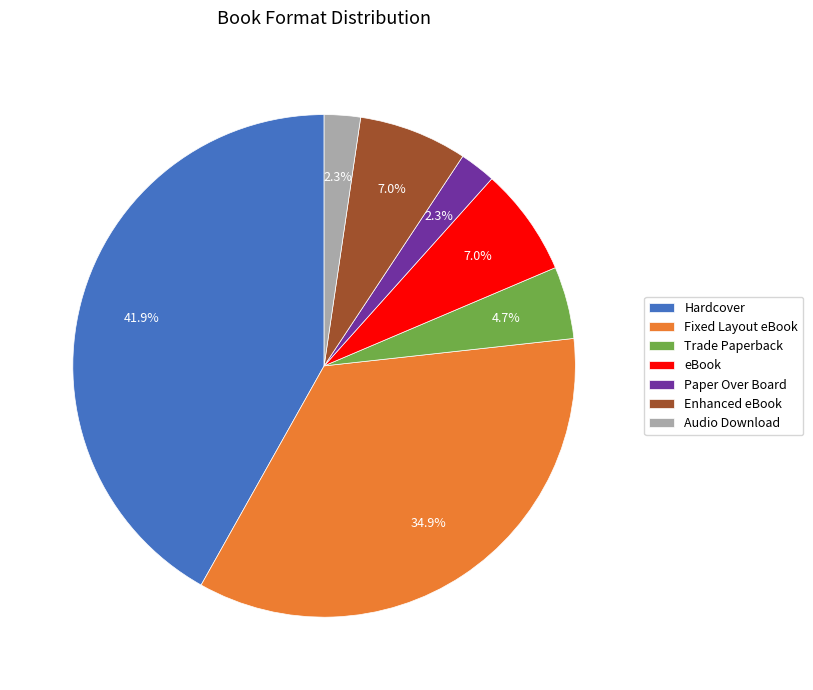

The Paper Over Board slice represents 2% of the pie. True or false?

True